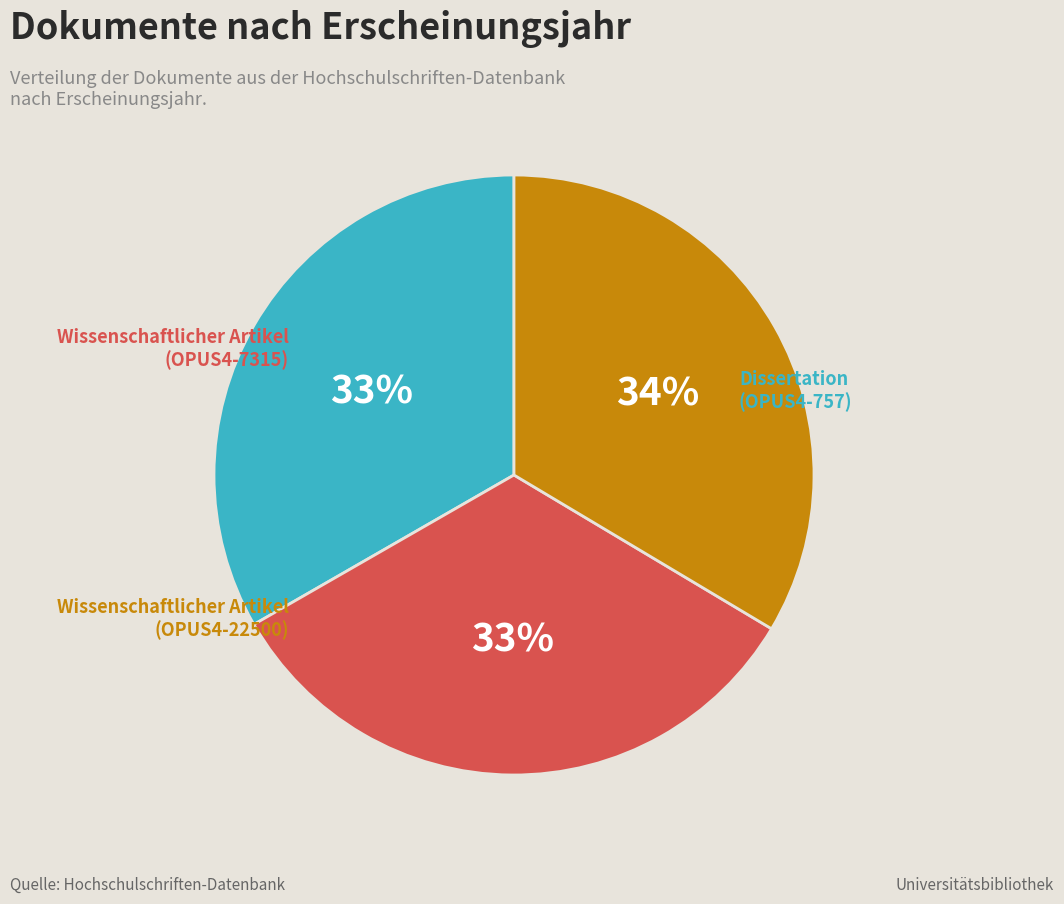

To the nearest percent, what is the average slice percentage?

33%